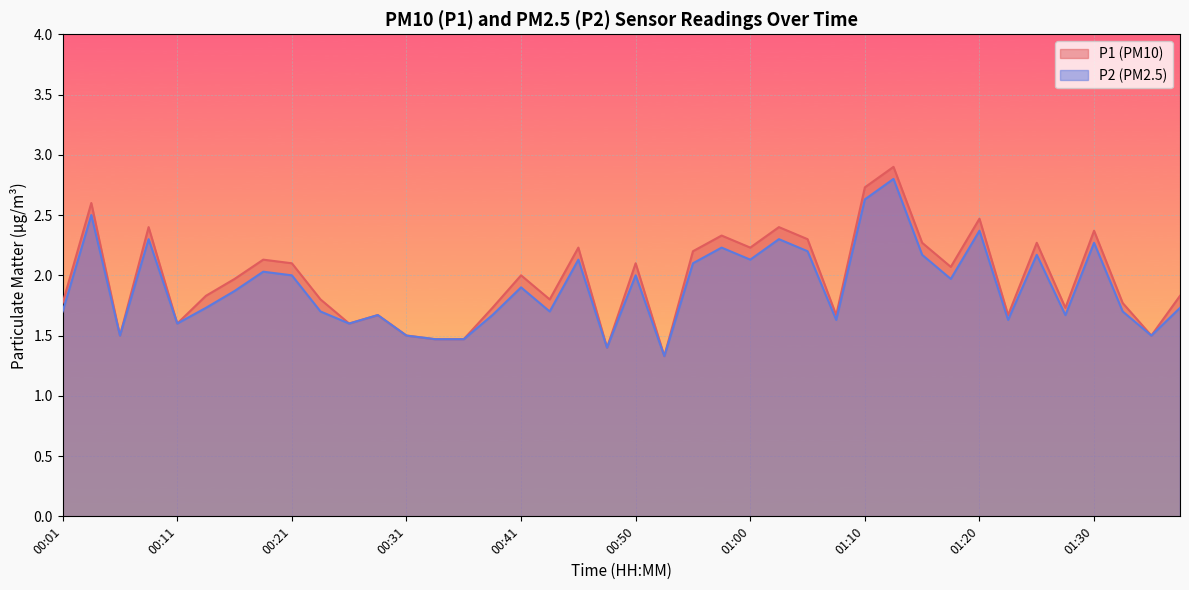

Rank the series by their average value, from lowest to highest.

P2 (PM2.5), P1 (PM10)